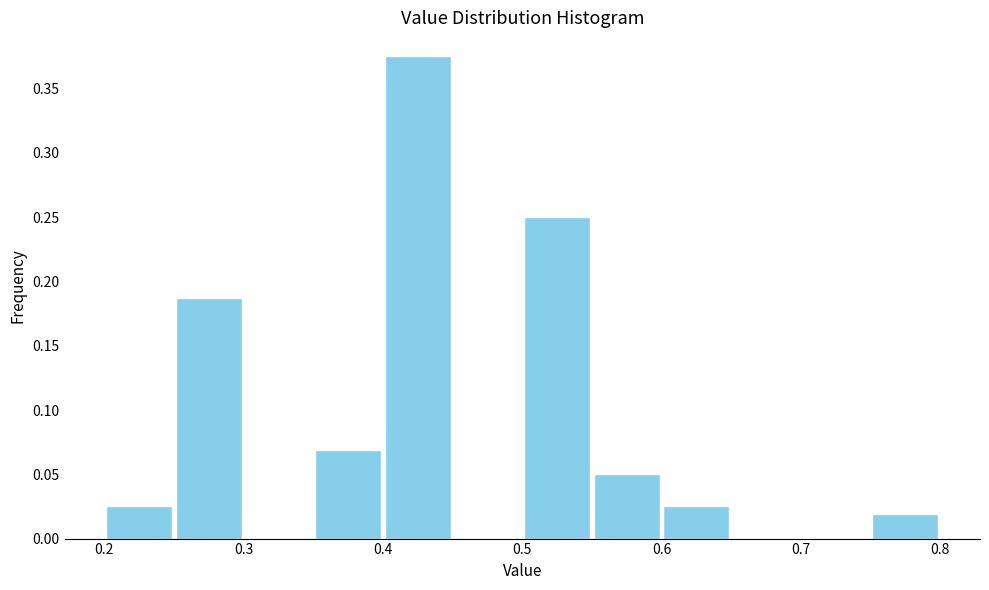

Reading left to right, list every bar in this chart as the range it spans on the x-axis followed by its height. The values are not printed on the chart, so give them approximately, as read against the axis.

0.20 to 0.25: 0.025
0.25 to 0.30: 0.190
0.30 to 0.35: 0
0.35 to 0.40: 0.070
0.40 to 0.45: 0.375
0.45 to 0.50: 0
0.50 to 0.55: 0.250
0.55 to 0.60: 0.050
0.60 to 0.65: 0.025
0.65 to 0.70: 0
0.70 to 0.75: 0
0.75 to 0.80: 0.020